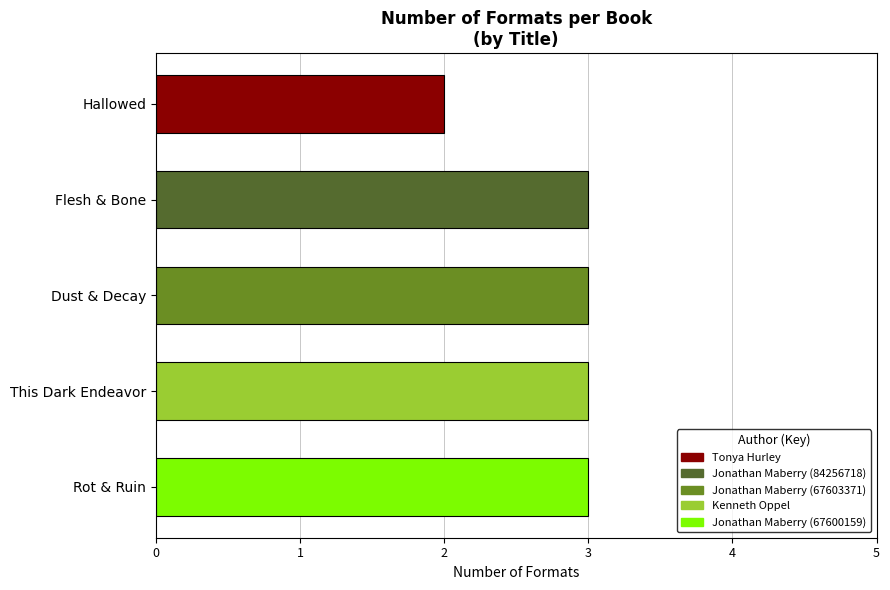

What is the average value?

3